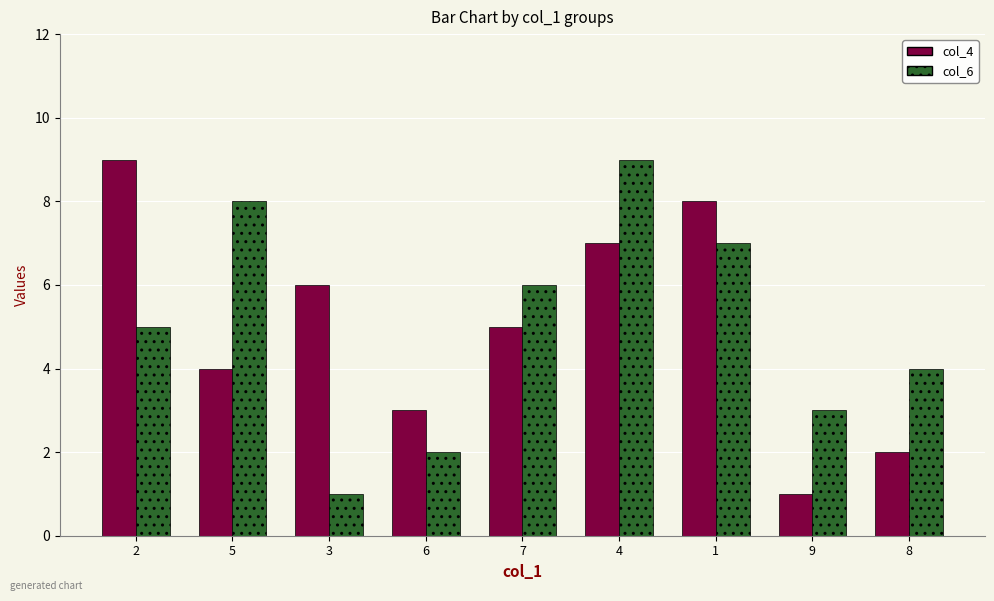

What is the difference between the maximum and minimum values in the col_6 series?

8